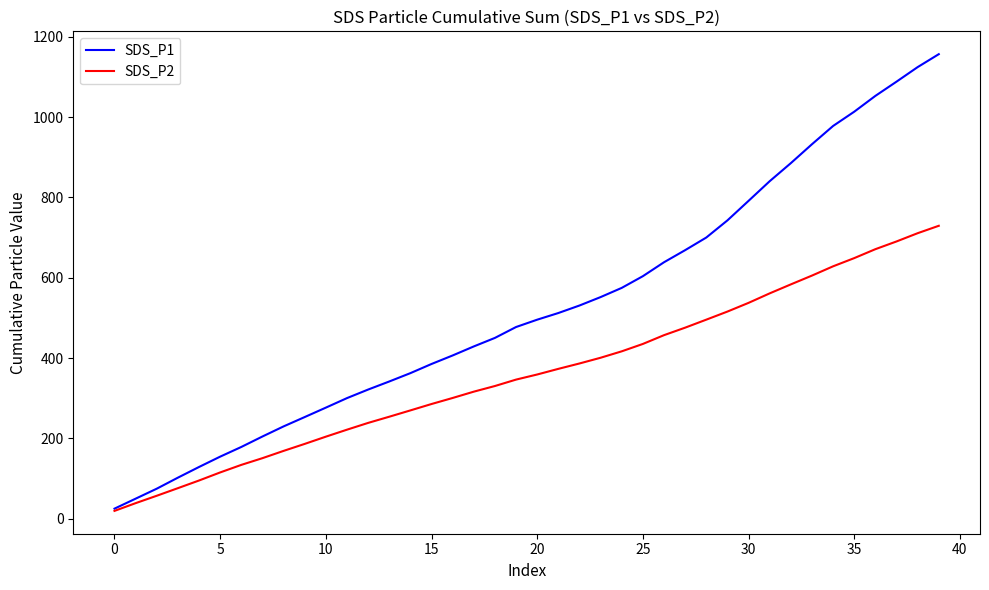

Which series has the largest total across all categories?

SDS_P1